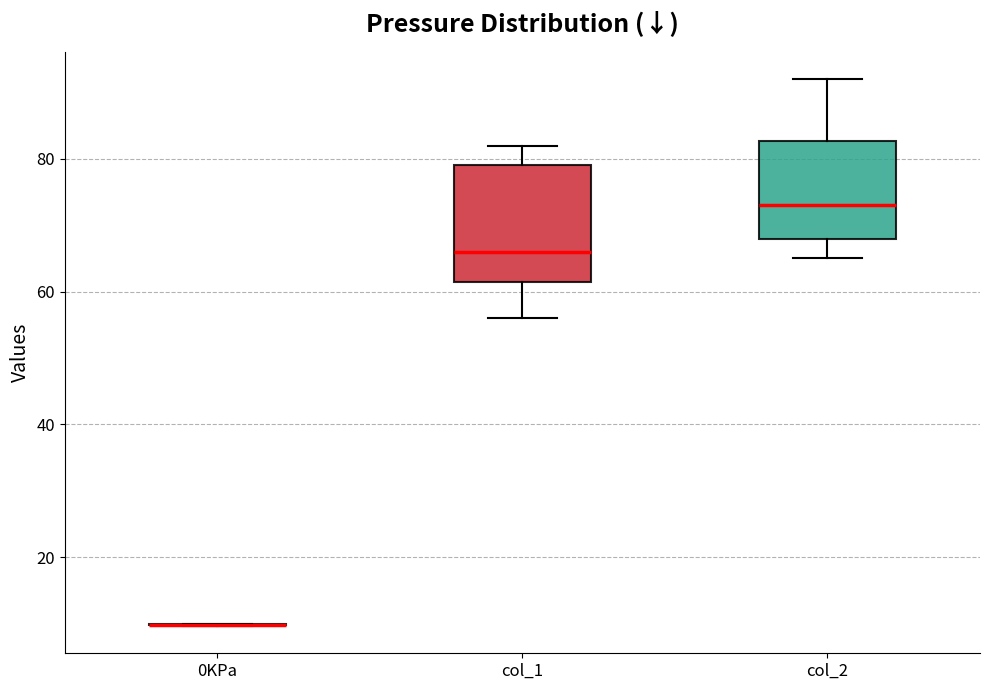

Reading left to right, transcribe this box plot: for each box, give where its median line is, the range the box spans, and where its two whiskers end, as read against the y-axis. The values are not printed on the chart, so give them approximately, as read against the axis.

0KPa: box collapsed to a line at 10, whiskers 10 to 10
col_1: median 66, box 62 to 80, whiskers 56 to 82
col_2: median 74, box 68 to 82, whiskers 66 to 92